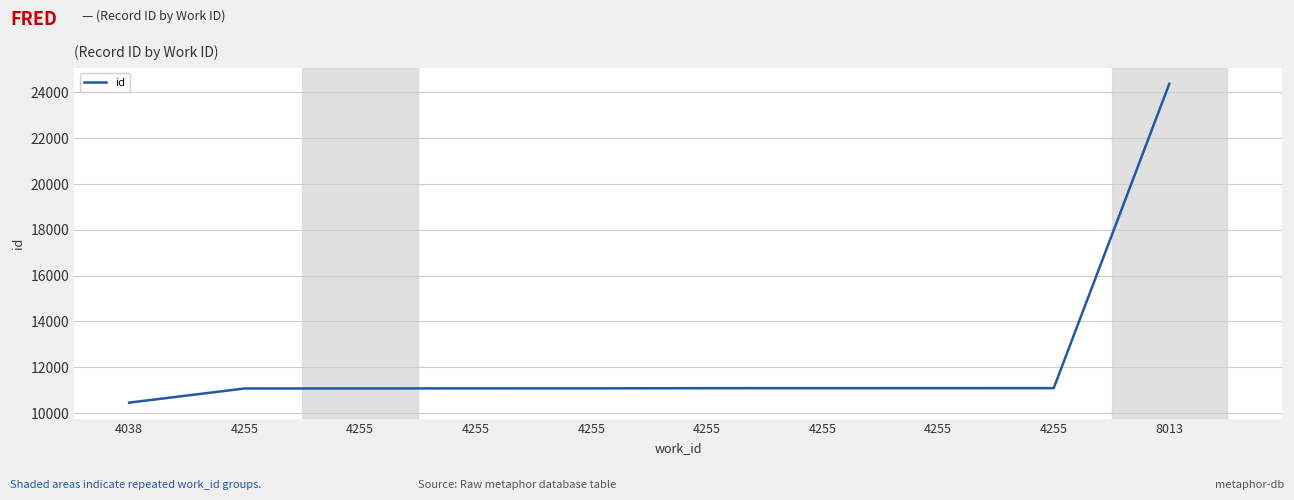

What is the value of the 2nd point from the left?

11073